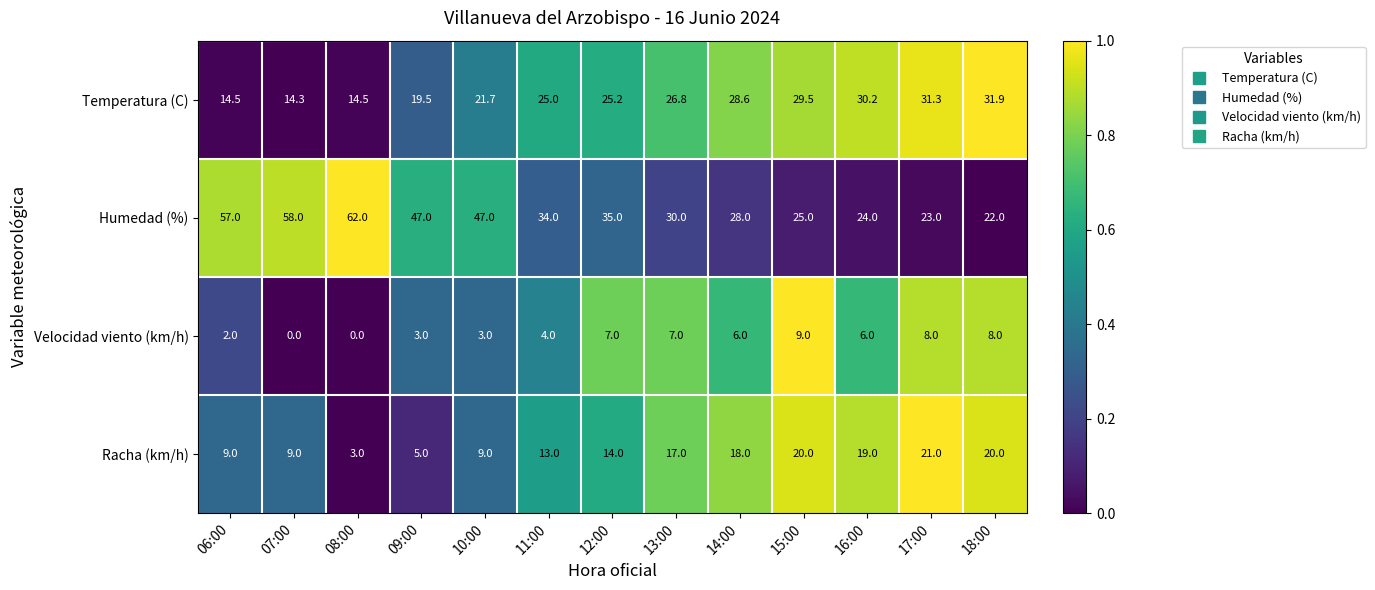

Read the Racha (km/h) value at 14:00.

18.0